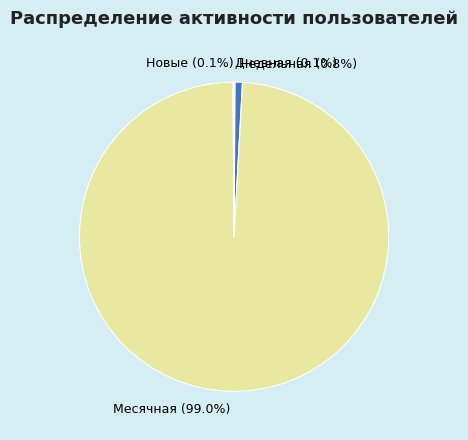

How much of the chart is everything except Недельная (0.8%)?

99.2%